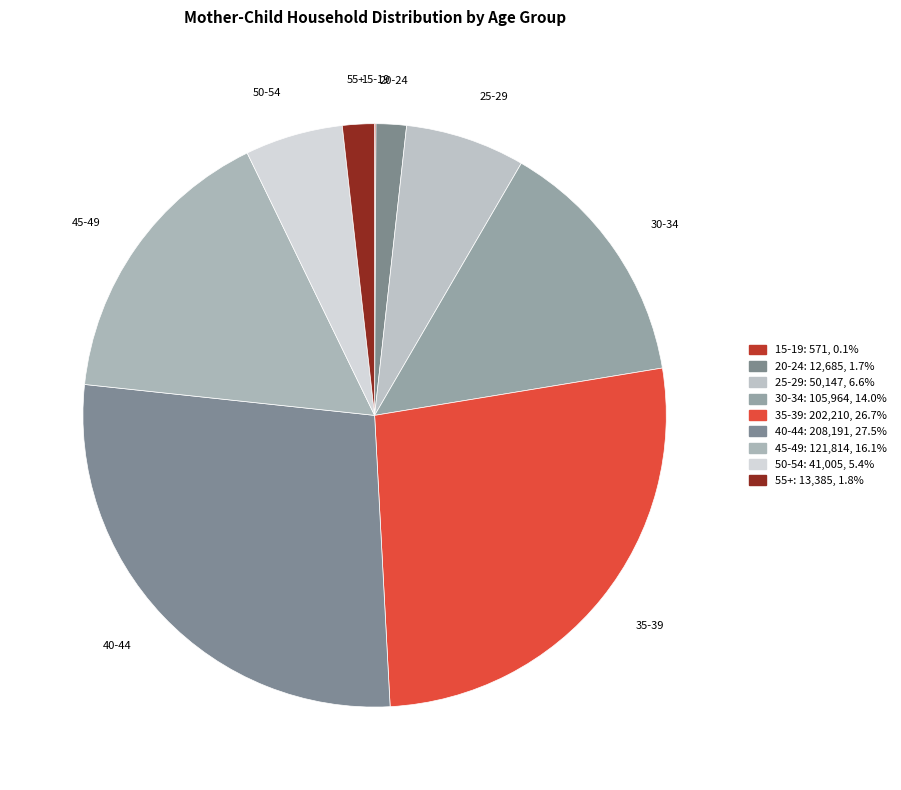

True or false: 35-39 accounts for 16% of the total.

False